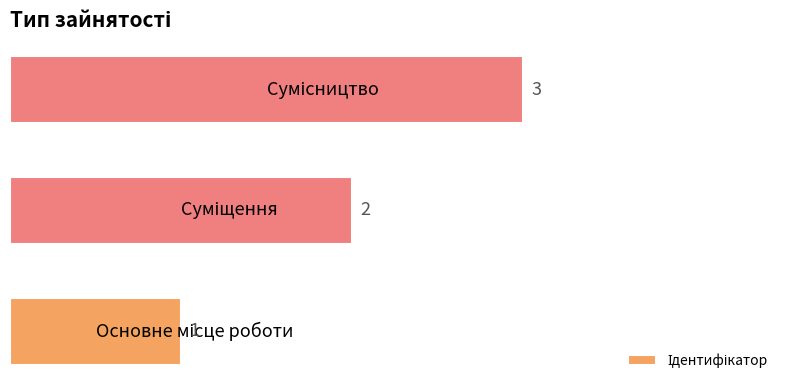

Are the bars horizontal?

Yes